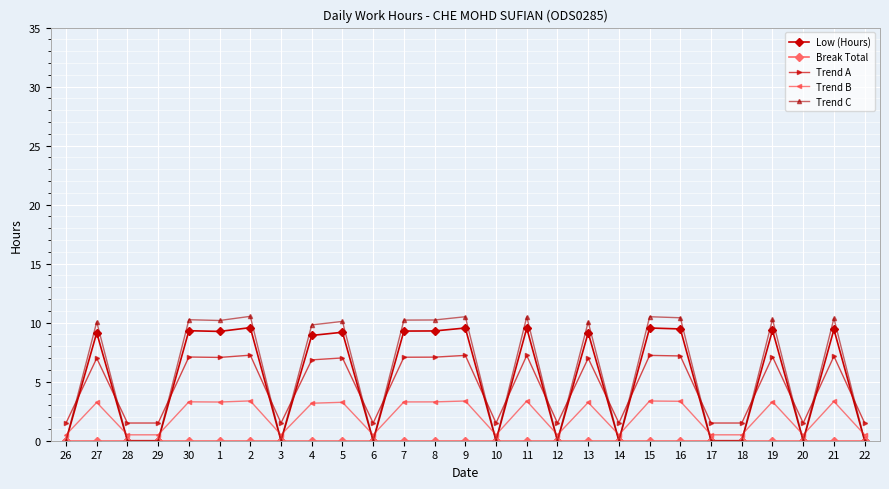

What position from the right is 15?

8